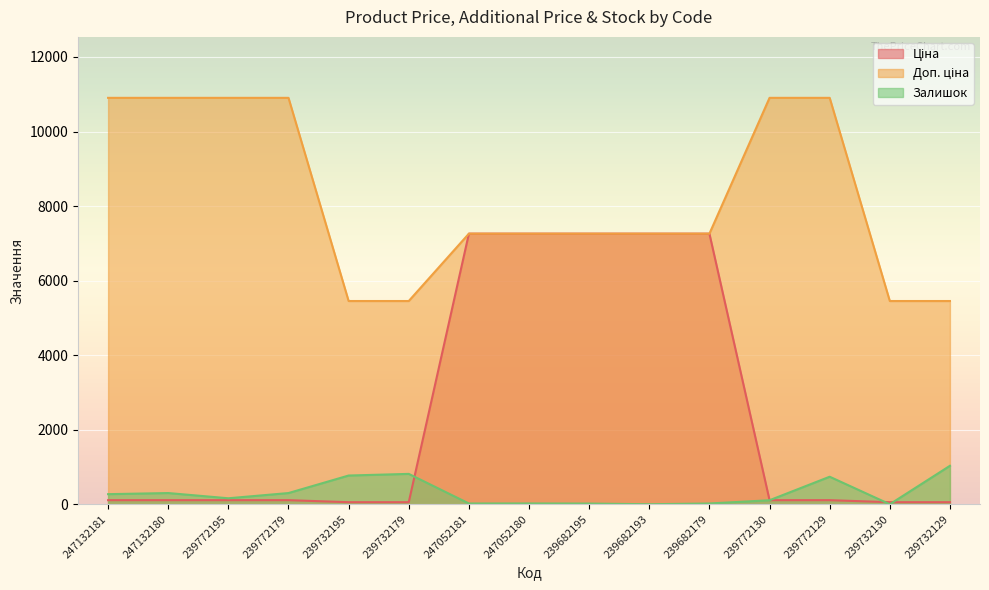

True or false: Доп. ціна and Залишок cross at least once.

False